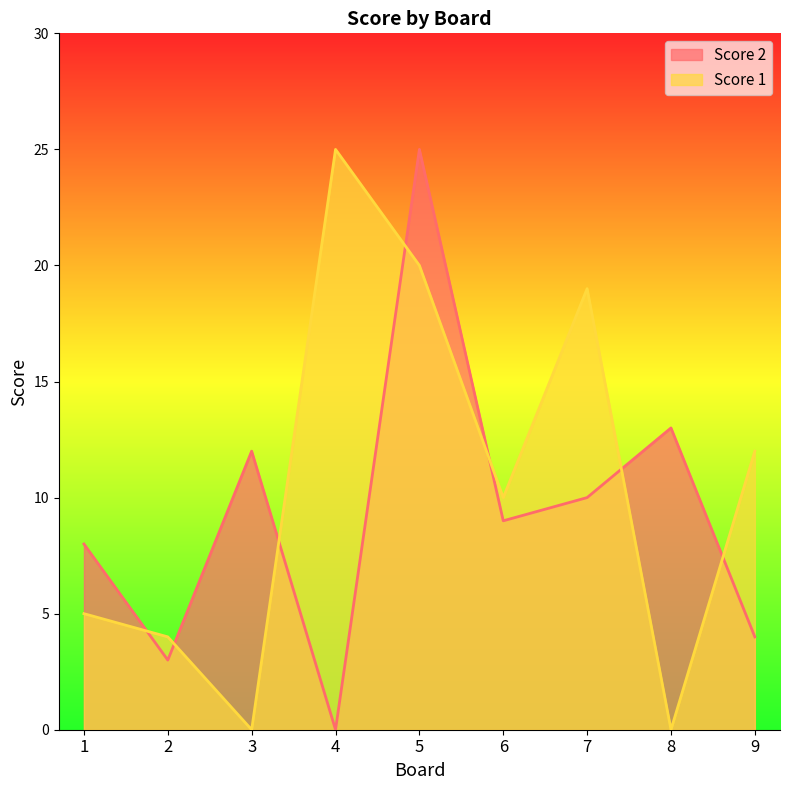

List the labels in order of Score 2 value, largest first.

5, 8, 3, 7, 6, 1, 9, 2, 4